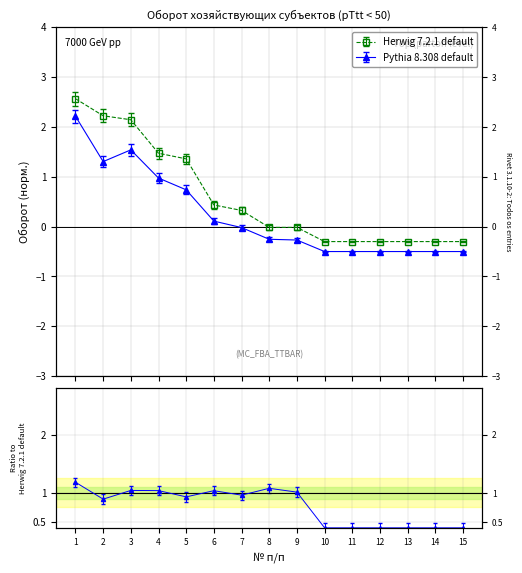

Which category has the highest value across all series?

1